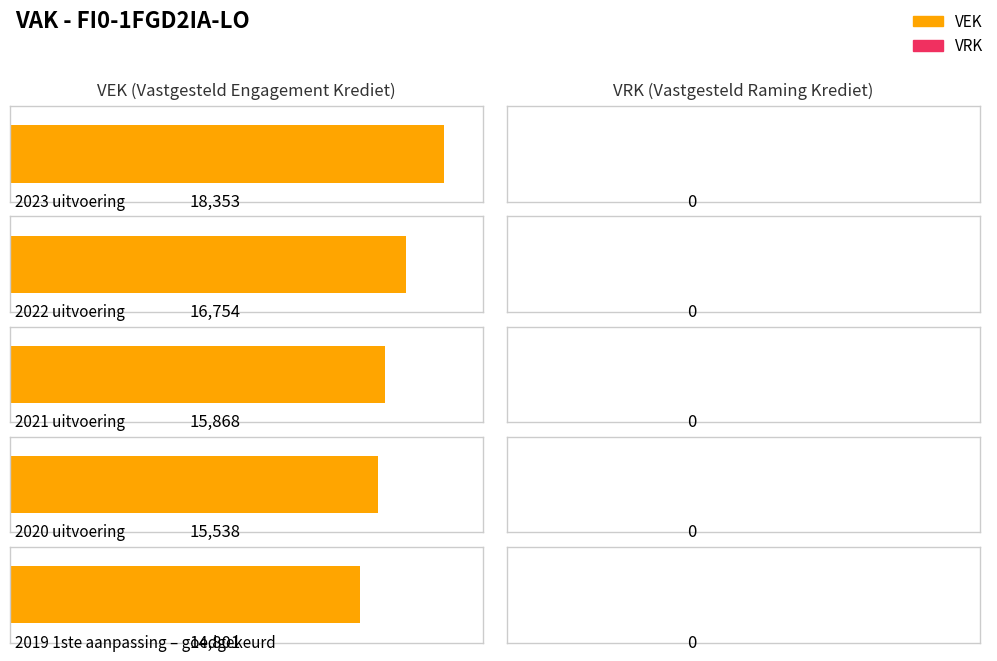

Reading left to right, transcribe all the data shown in this chart.

VEK: 2023 uitvoering=18353	2022 uitvoering=16754	2021 uitvoering=15868	2020 uitvoering=15538	2019 1ste aanpassing – goedgekeurd=14801
VRK: 2023 uitvoering=0	2022 uitvoering=0	2021 uitvoering=0	2020 uitvoering=0	2019 1ste aanpassing – goedgekeurd=0